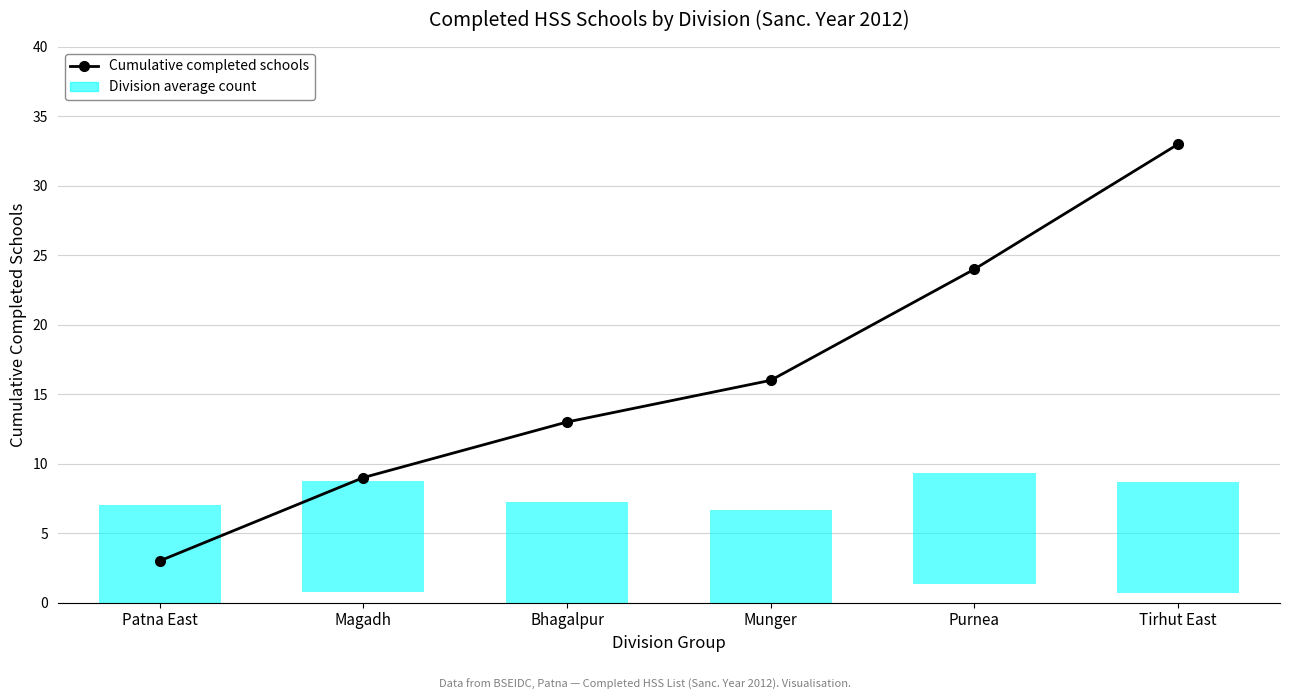

At which category does the chart reach its peak across all series?

Tirhut East